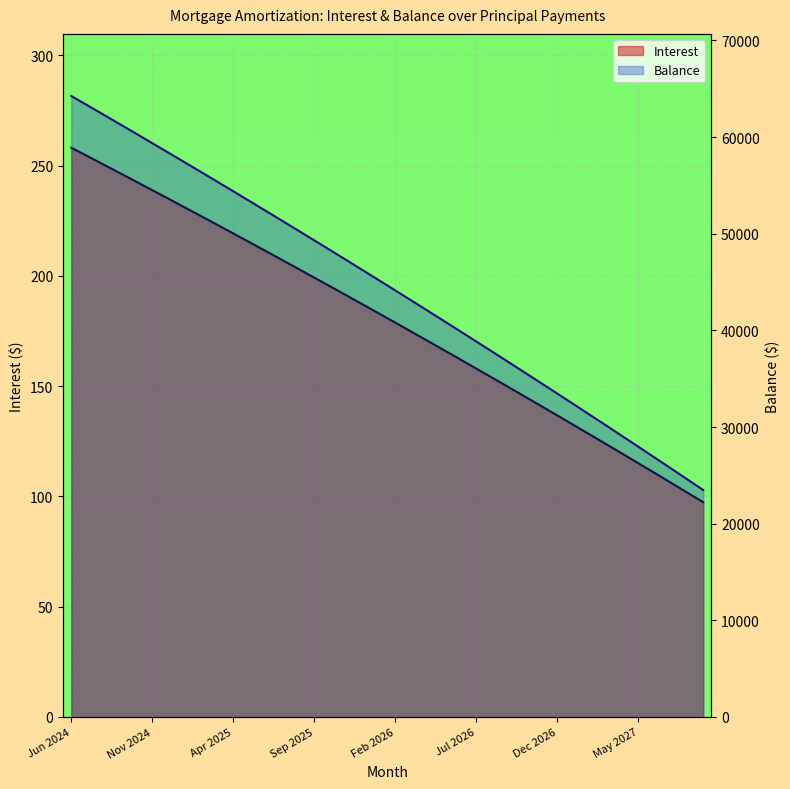

What is the total value across all series at Dec 2024?

58618.0